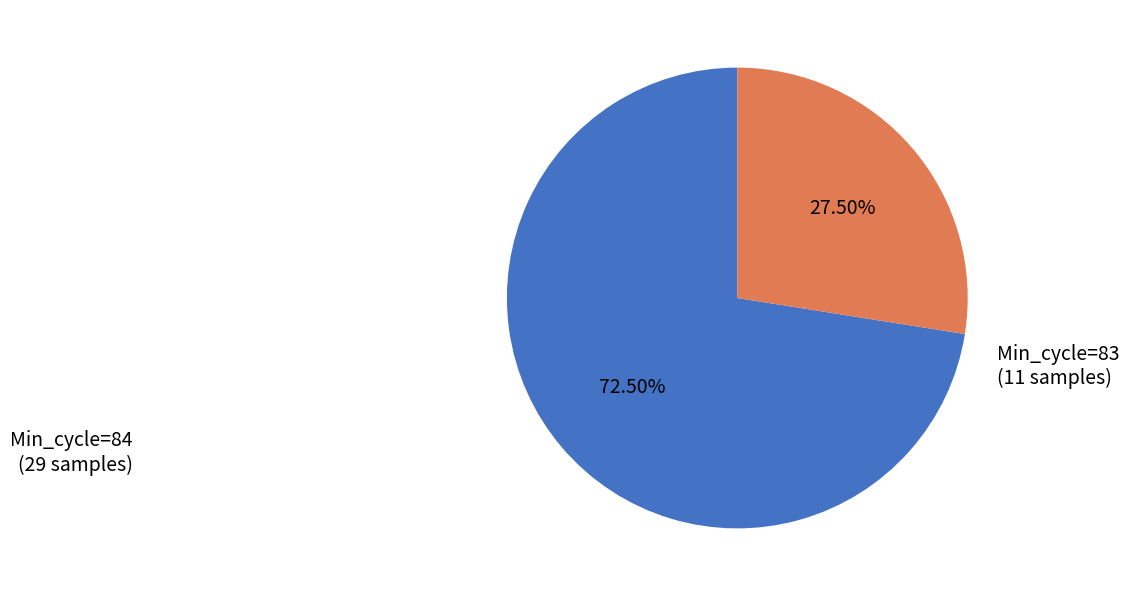

Is the sum of Min_cycle=84 and Min_cycle=83 greater than half?

Yes